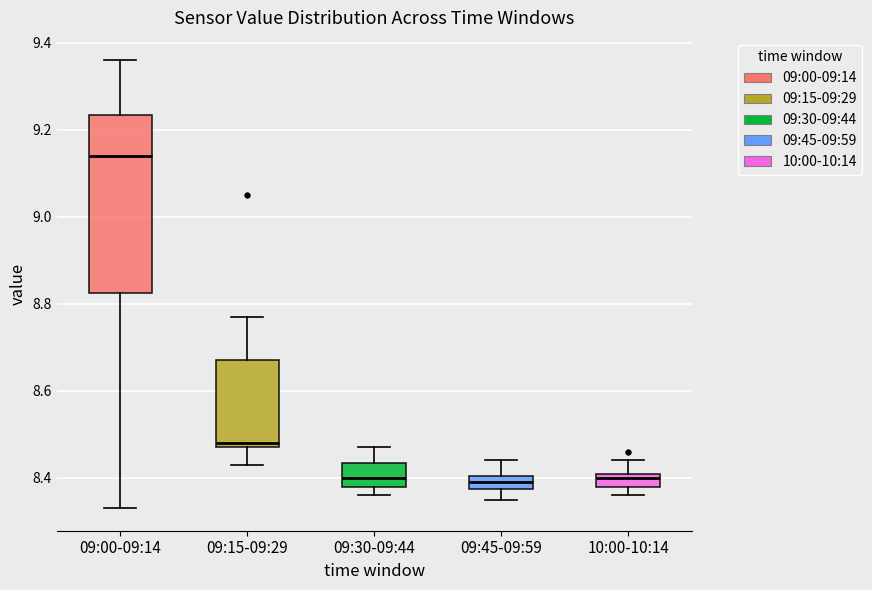

Where is the upper edge of the box for 09:30-09:44 on the y-axis? The values are not printed on the chart, so give them approximately, as read against the axis.

8.44